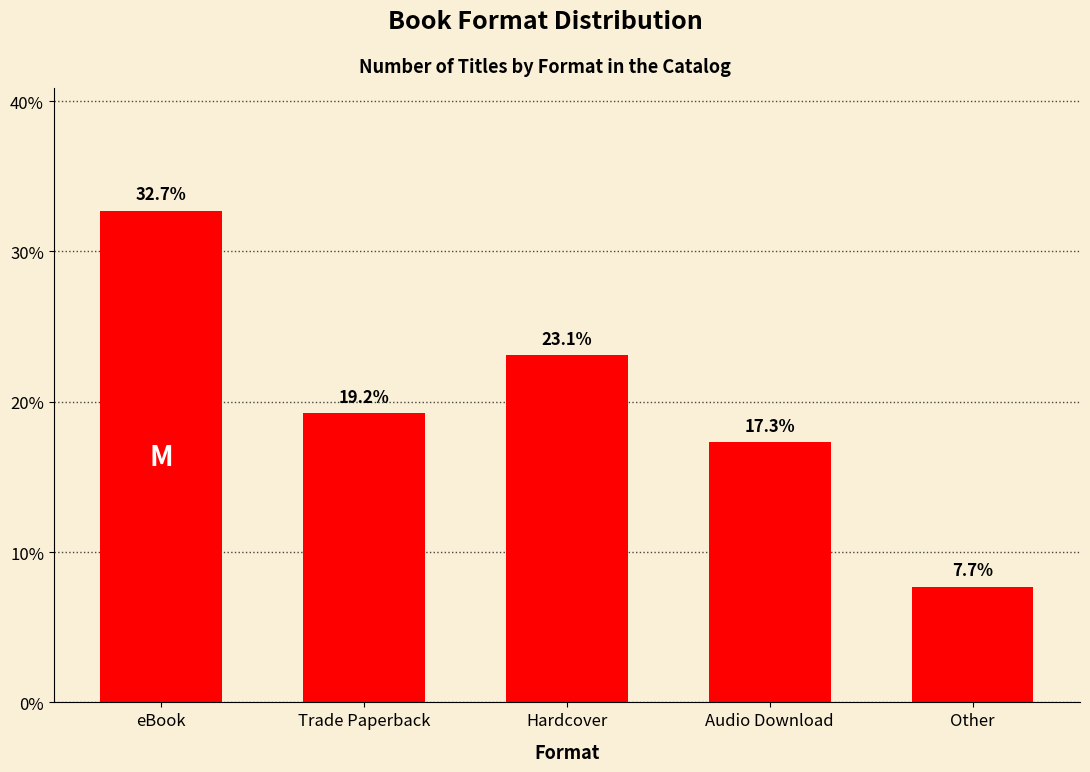

True or false: the data shows 12.3 at Other.

False